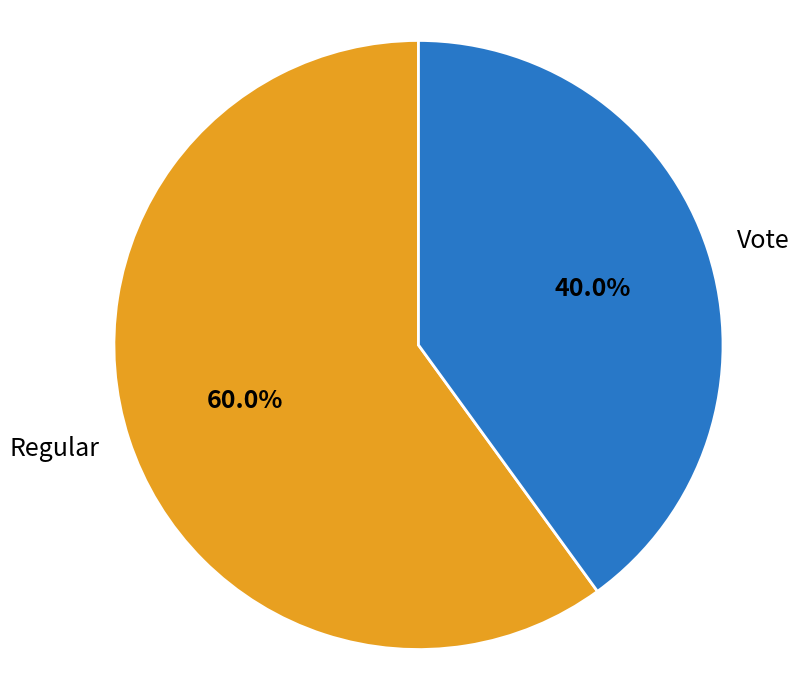

How many slices are in this pie chart?

2